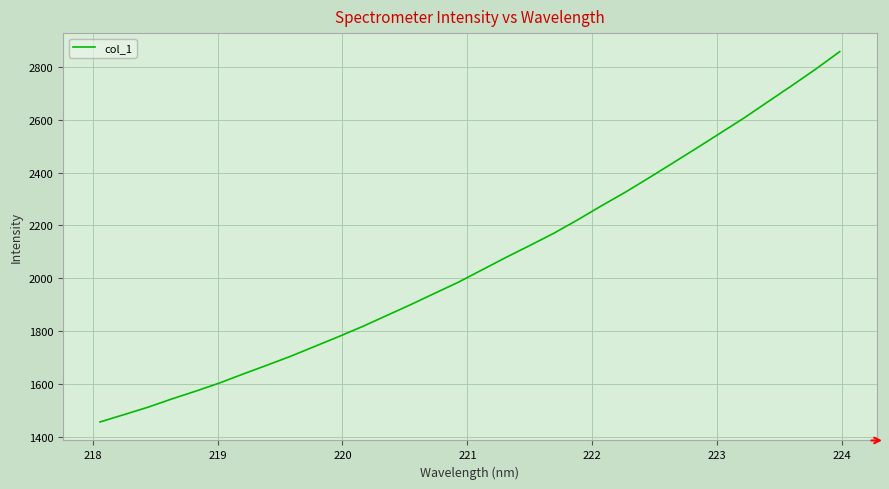

What is the greatest value displayed?

2857.2